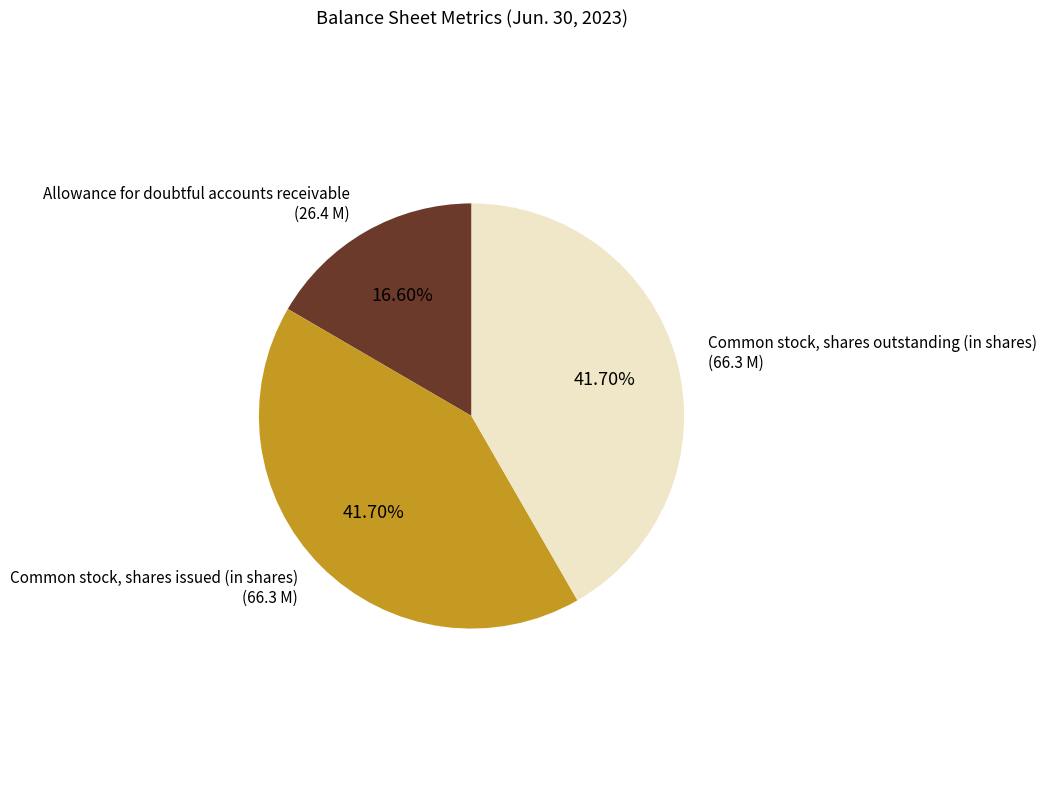

Is the sum of Common stock, shares issued (in shares) and Allowance for doubtful accounts receivable greater than half?

Yes